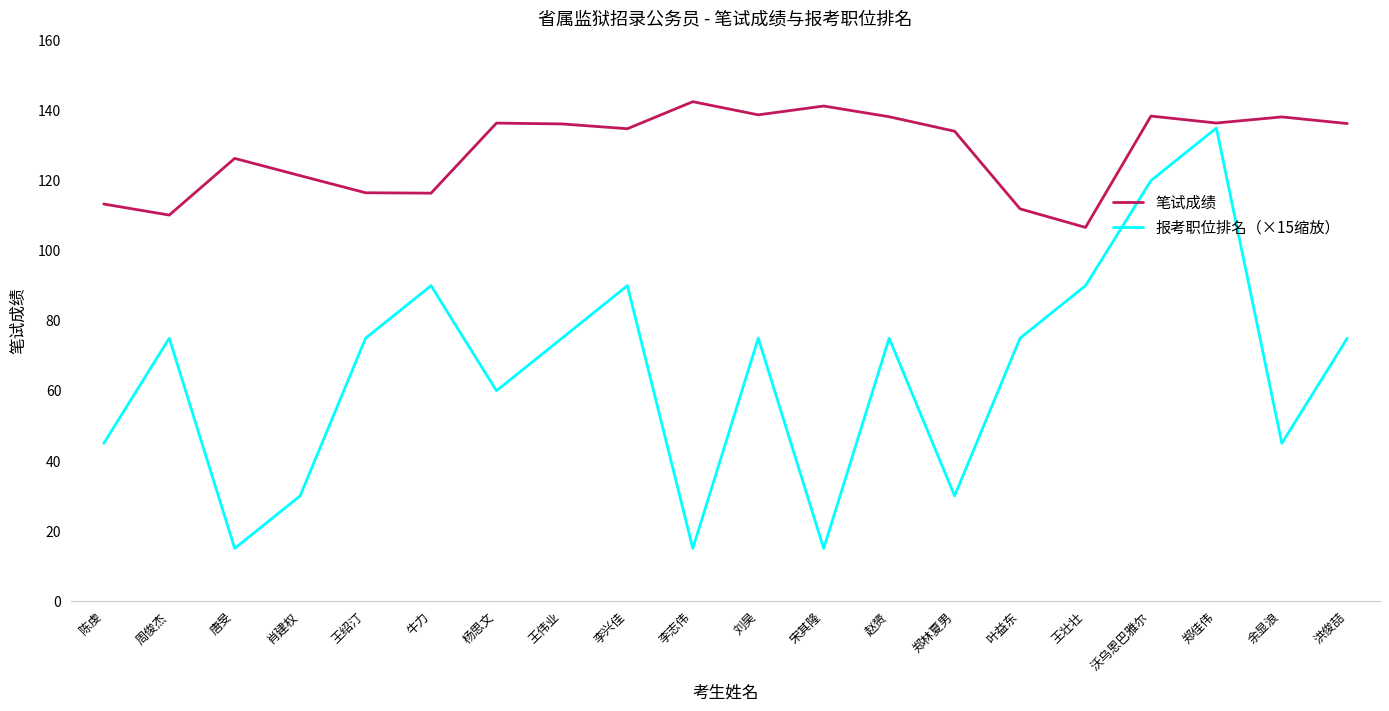

True or false: 报考职位排名（×15缩放） and 笔试成绩 intersect in this chart.

False